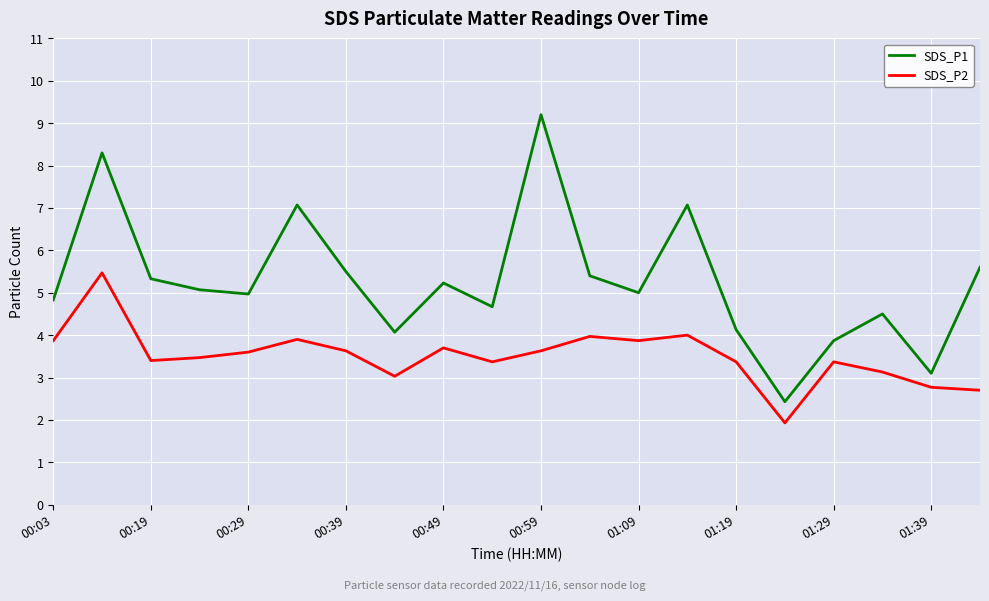

In SDS_P1, how many points are higher than both neighbors (excluding endpoints)?

6